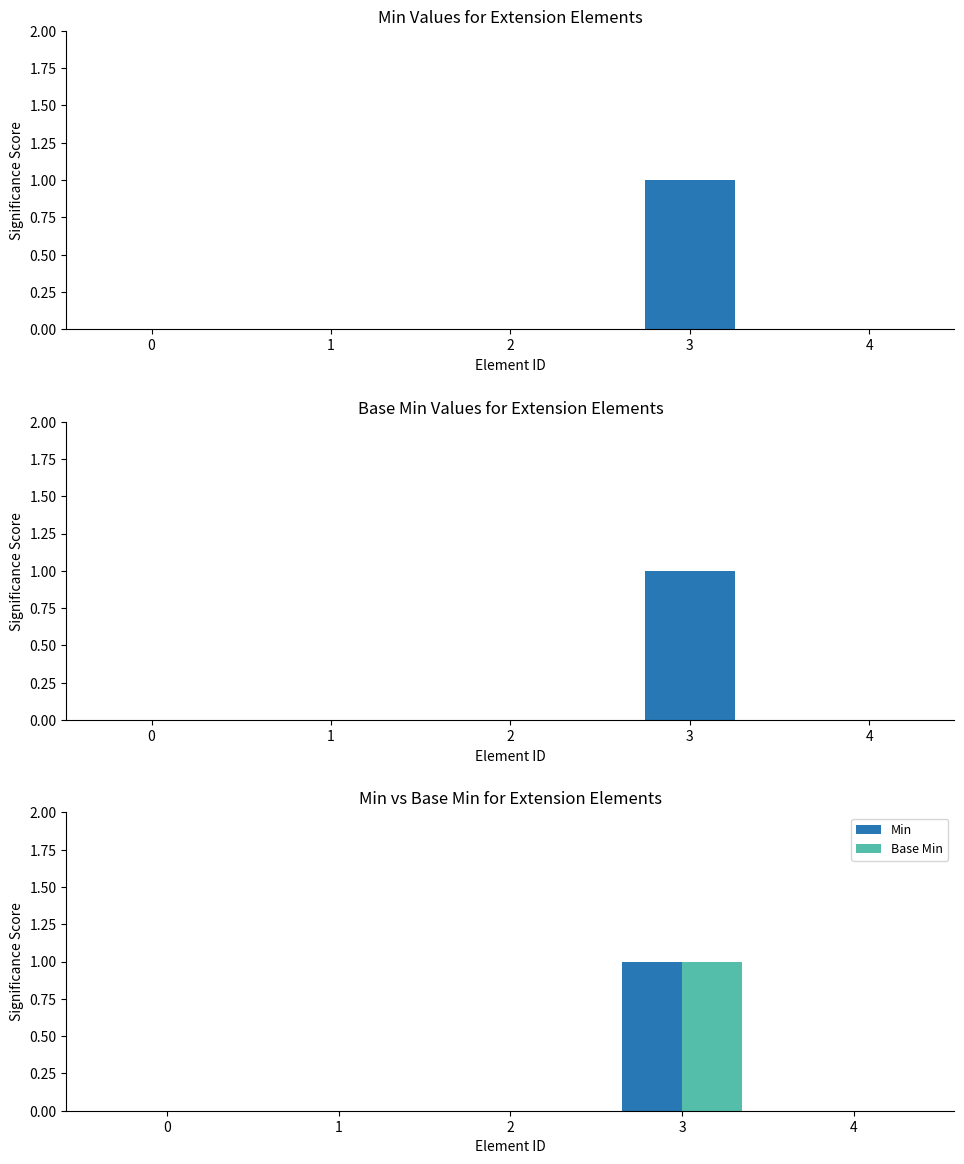

What is the difference between the Base Min values at 1 and 3?

1